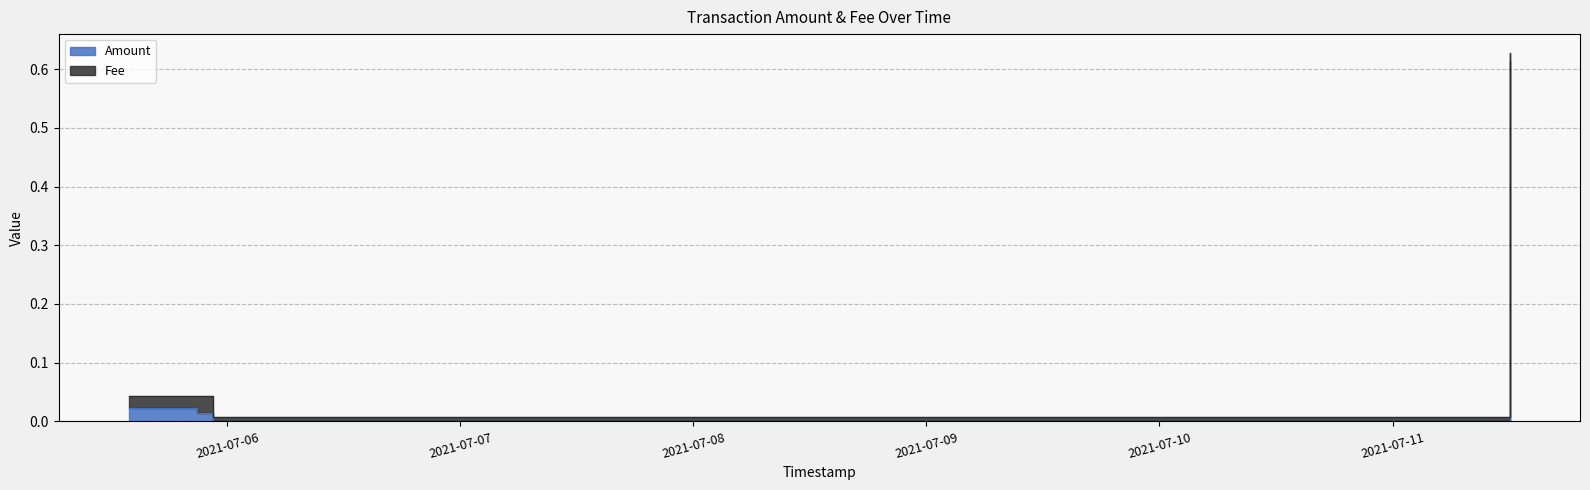

How many data points are above 0?

3